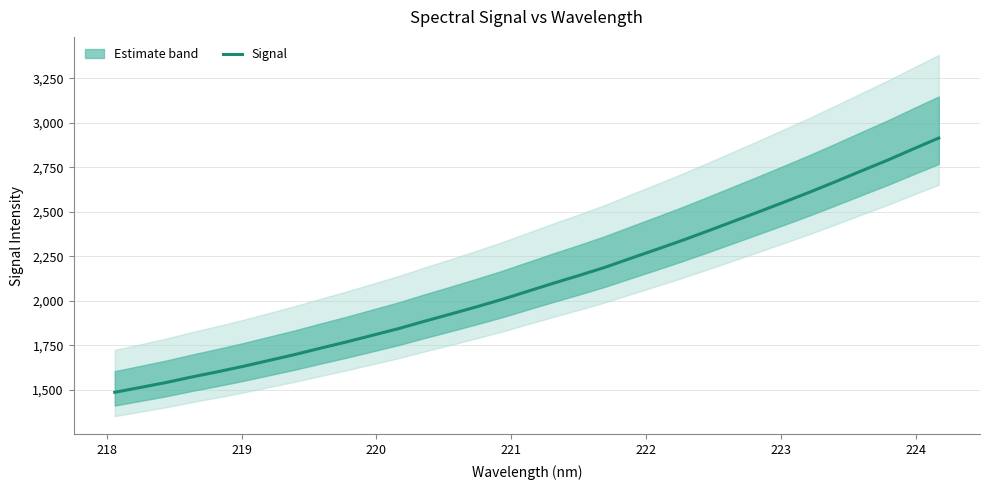

Reading right to left, transcribe all the data shown in this chart.

2915.0	2853.1	2790.0	2730.8	2670.8	2612.0	2555.8	2500.4	2446.1	2391.6	2338.5	2287.9	2238.1	2187.5	2142.3	2098.4	2052.9	2007.4	1965.5	1925.0	1885.3	1844.2	1807.1	1770.2	1735.3	1699.5	1666.3	1633.3	1602.5	1573.4	1542.1	1514.5	1486.9